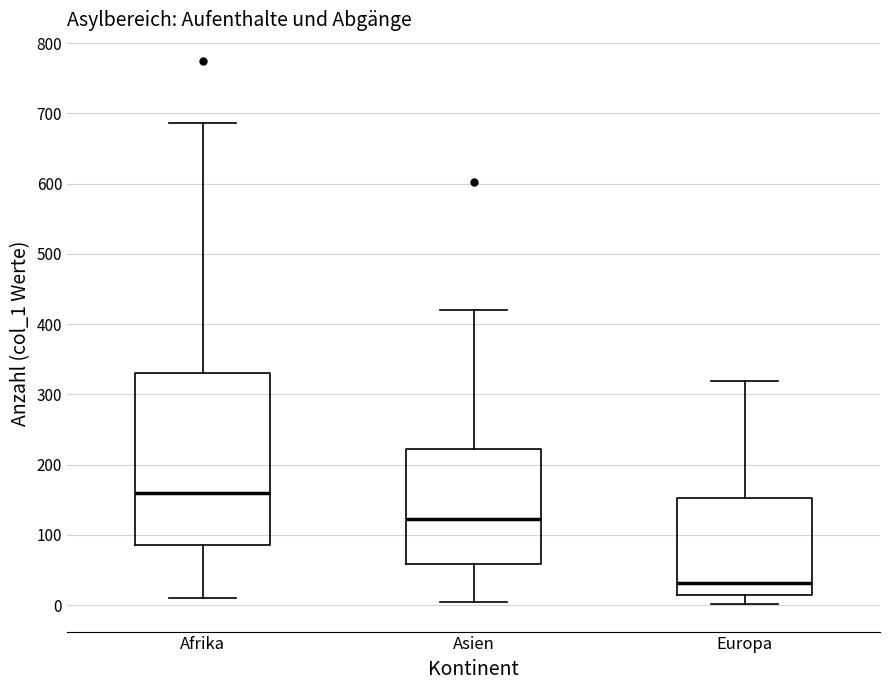

Reading left to right, read every box against the y-axis: the position of its median line, the range the box covers, and the ends of its whiskers. The values are not printed on the chart, so give them approximately, as read against the axis.

Afrika: median 160, box 90 to 330, whiskers 10 to 690
Asien: median 120, box 60 to 220, whiskers 0 to 420
Europa: median 30, box 10 to 150, whiskers 0 to 320